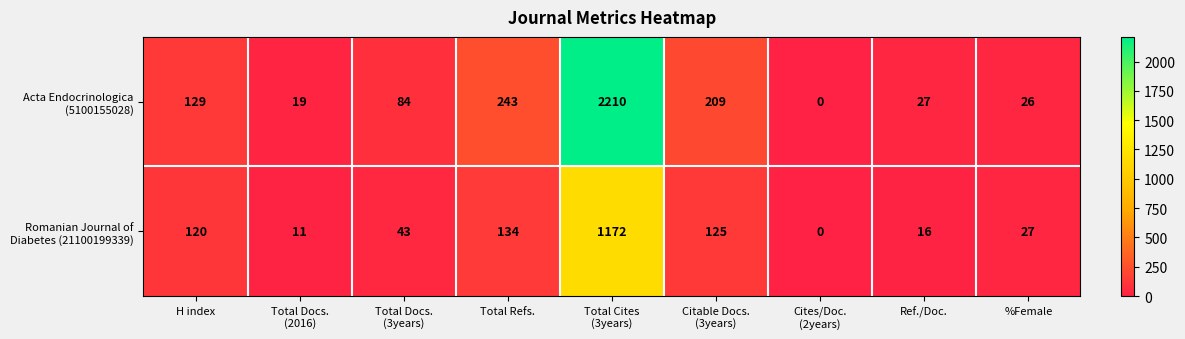

What is the maximum value shown in the chart?

2210